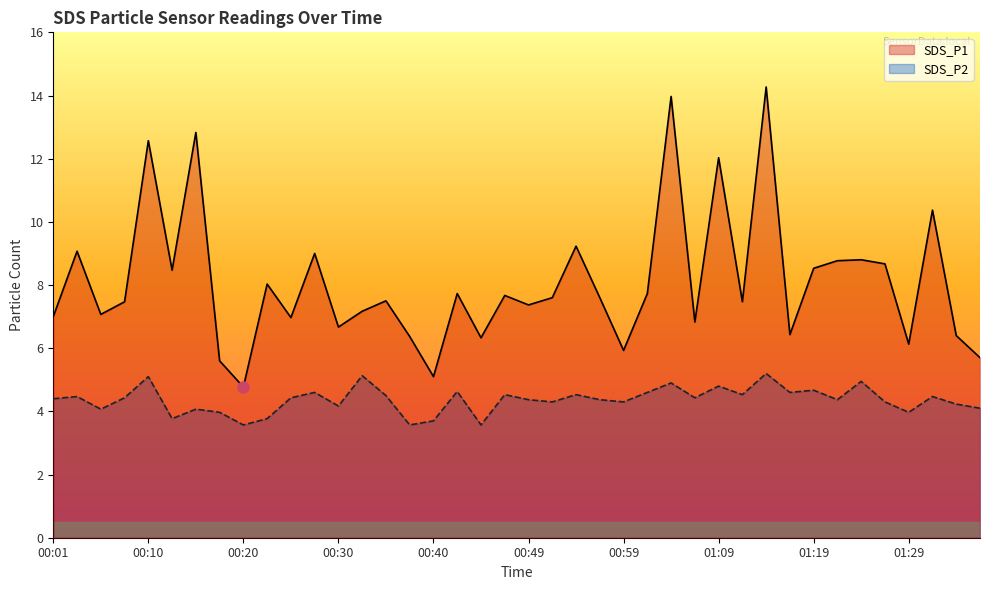

The value of SDS_P1 at 01:14 is 14.3. True or false?

True